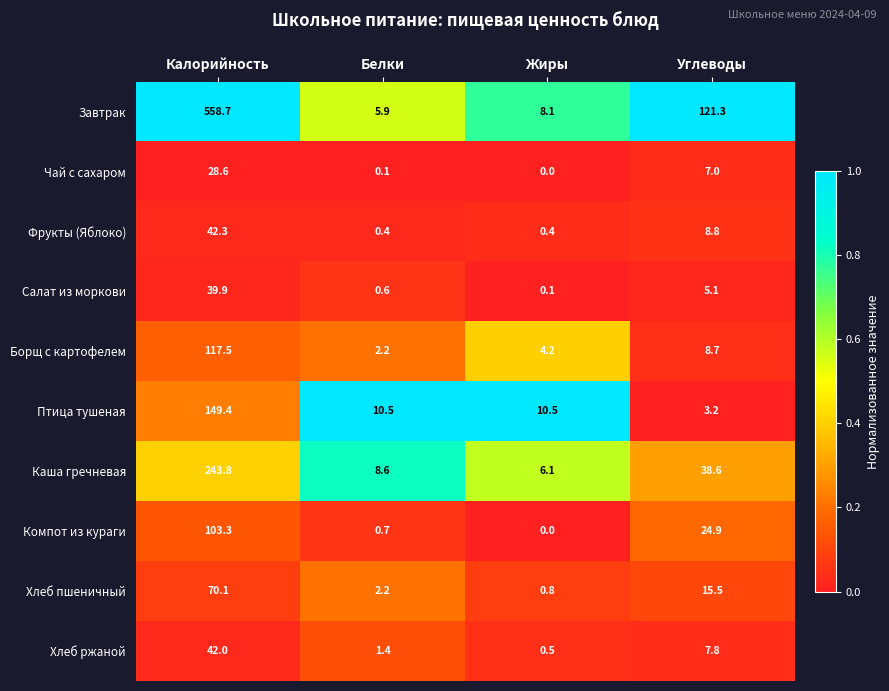

At which category is the sum across all series the highest?

Калорийность